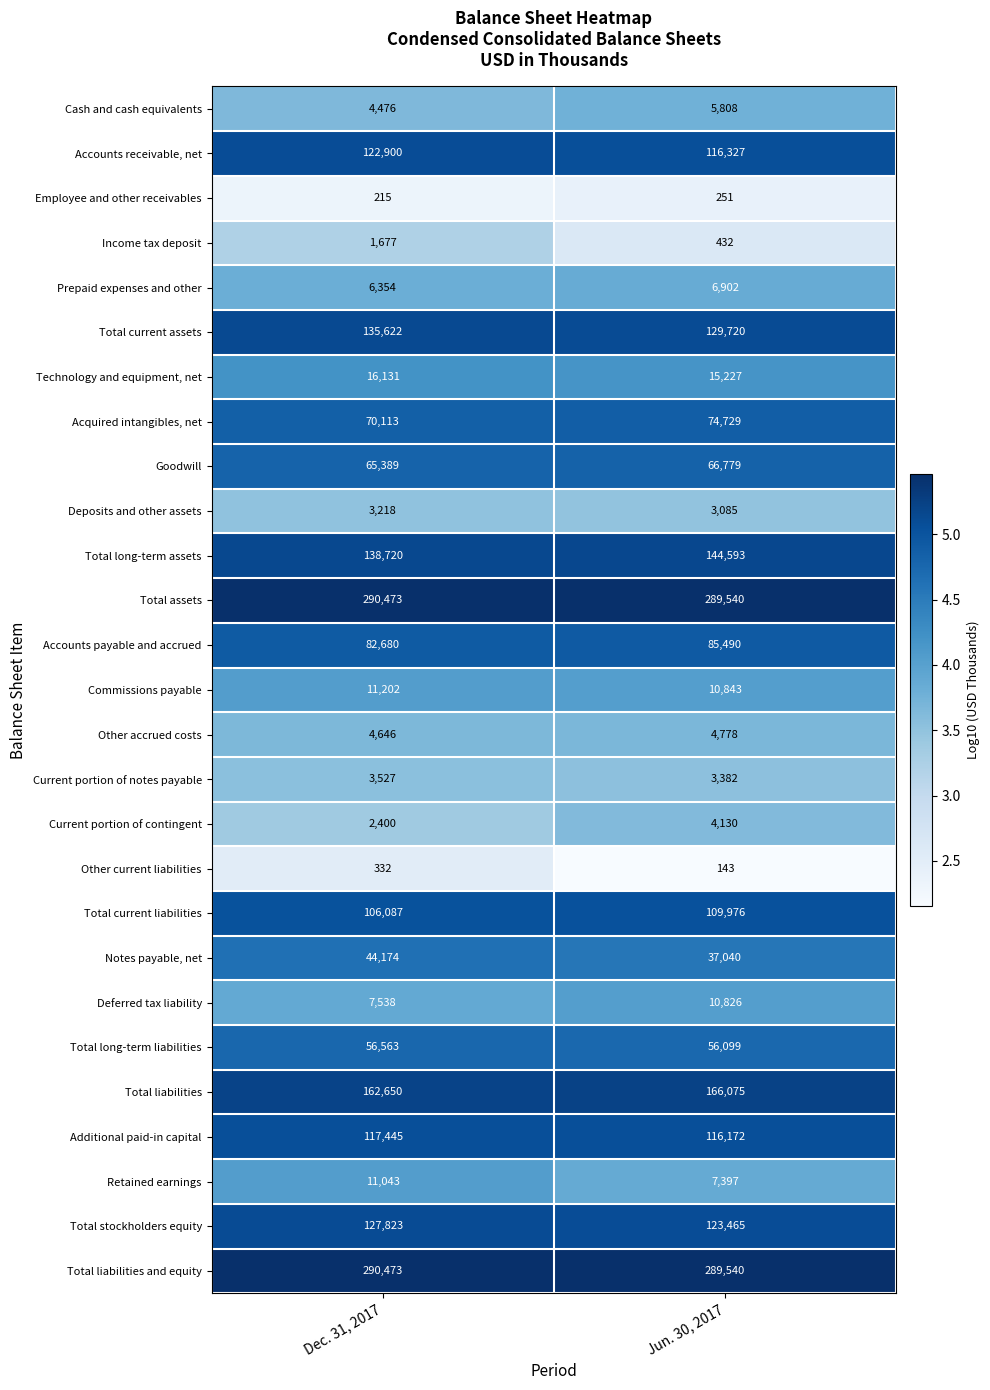

What is the lowest value of the Total long-term liabilities series?

56099